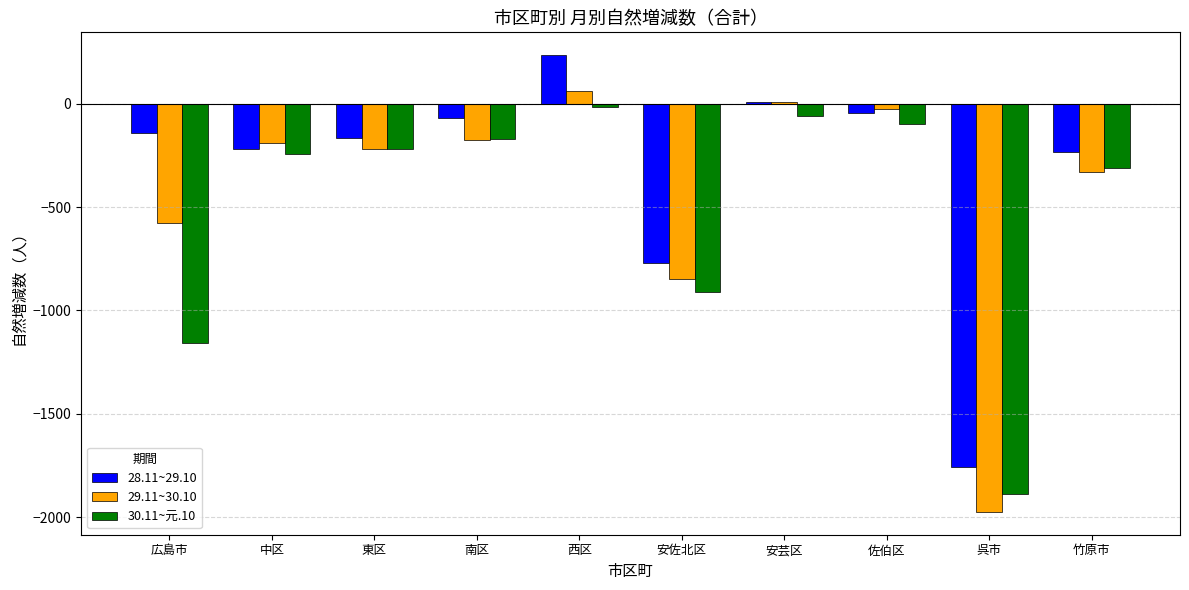

Which series has the largest range (max minus min)?

29.11~30.10